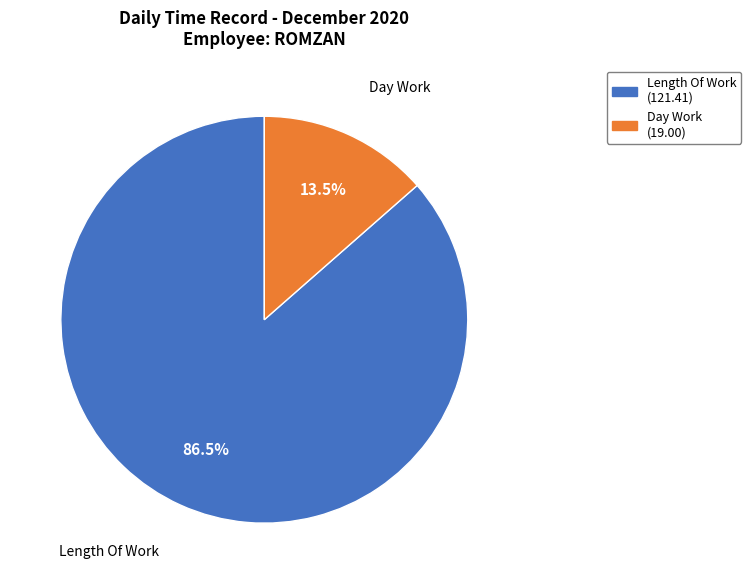

Is there any slice that represents more than half of the pie?

Yes